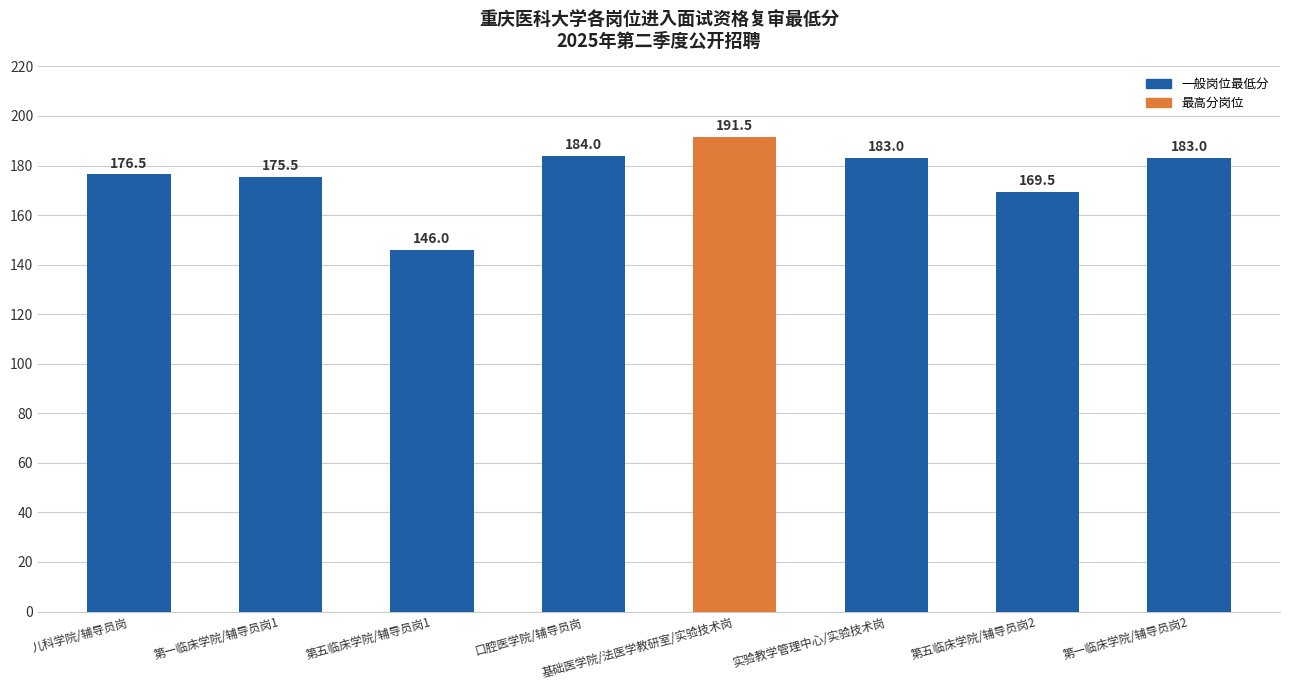

The chart shows a value of 183.0 at 实验教学管理中心/实验技术岗. True or false?

True